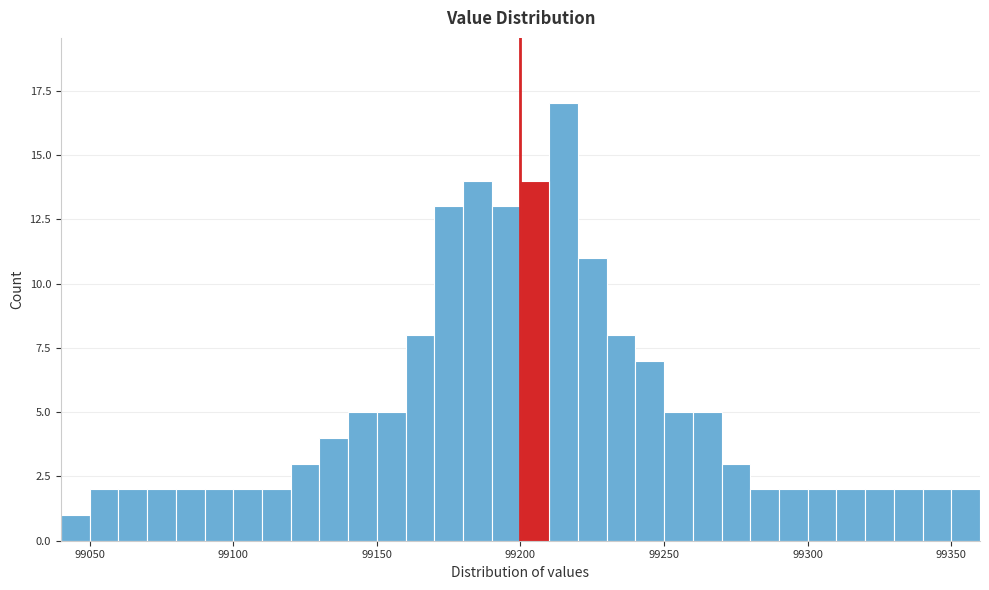

Read against the x-axis, roughly where is the centre of the tallest bar?

99215